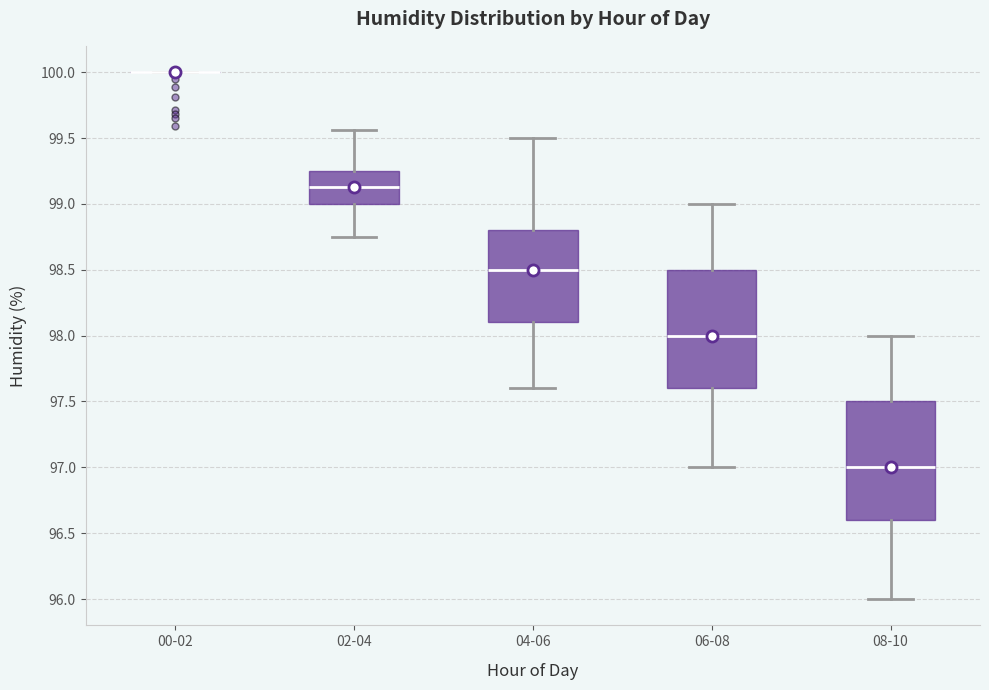

Reading left to right, transcribe this box plot: for each box, give where its median line is, the range the box spans, and where its two whiskers end, as read against the y-axis. The values are not printed on the chart, so give them approximately, as read against the axis.

00-02: box collapsed to a line at 100.00, whiskers 100.00 to 100.00
02-04: median 99.15, box 99.00 to 99.25, whiskers 98.75 to 99.55
04-06: median 98.50, box 98.10 to 98.80, whiskers 97.60 to 99.50
06-08: median 98.00, box 97.60 to 98.50, whiskers 97.00 to 99.00
08-10: median 97.00, box 96.60 to 97.50, whiskers 96.00 to 98.00